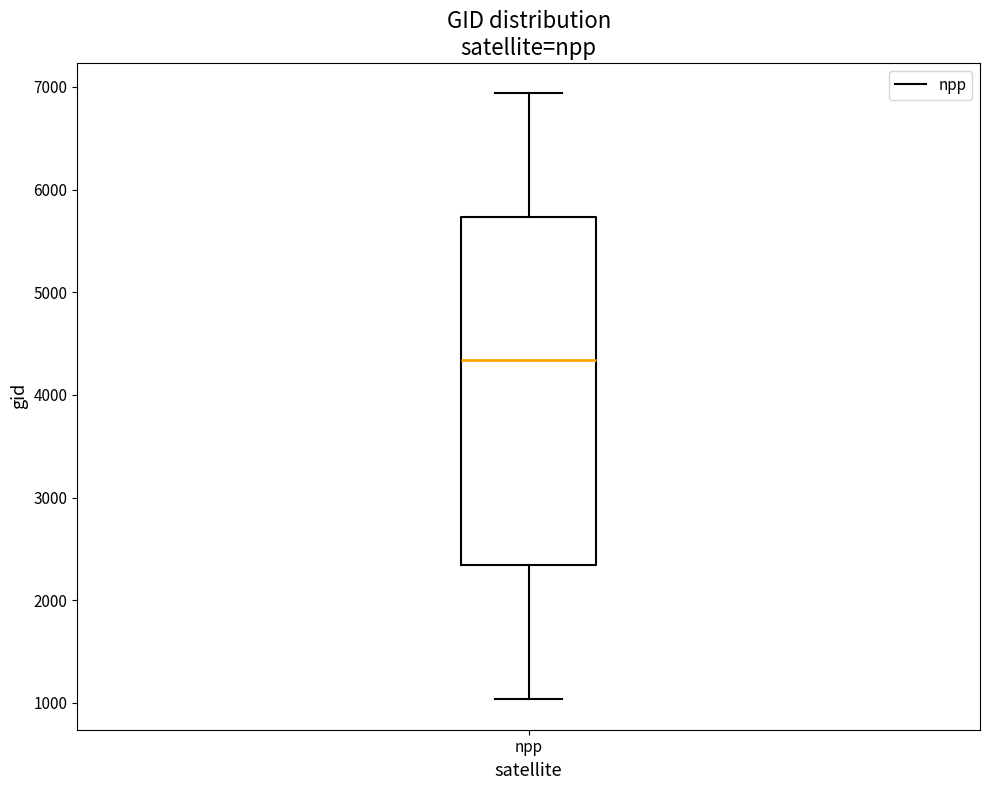

Transcribe this box plot: give where the median line is, the range the box spans, and where the two whiskers end, as read against the y-axis. The values are not printed on the chart, so give them approximately, as read against the axis.

median 4300, box 2300 to 5700, whiskers 1000 to 6900